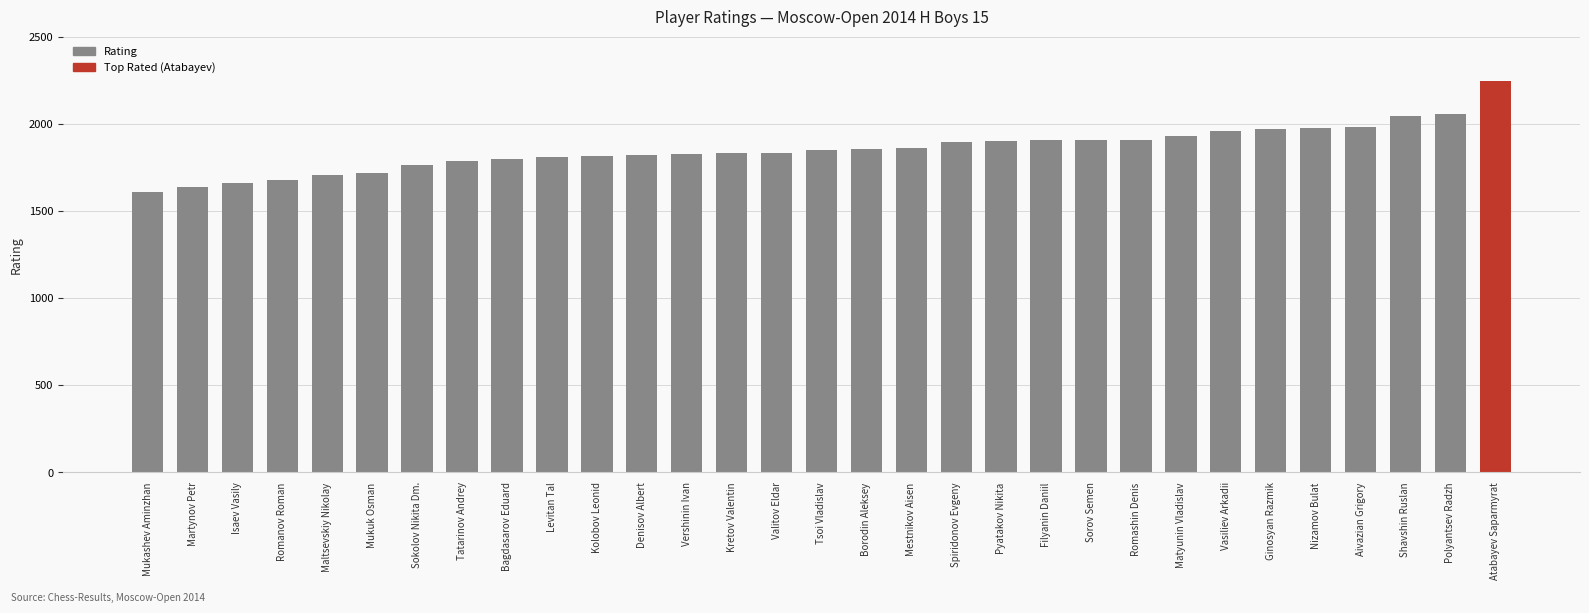

Does the chart contain any negative values?

No